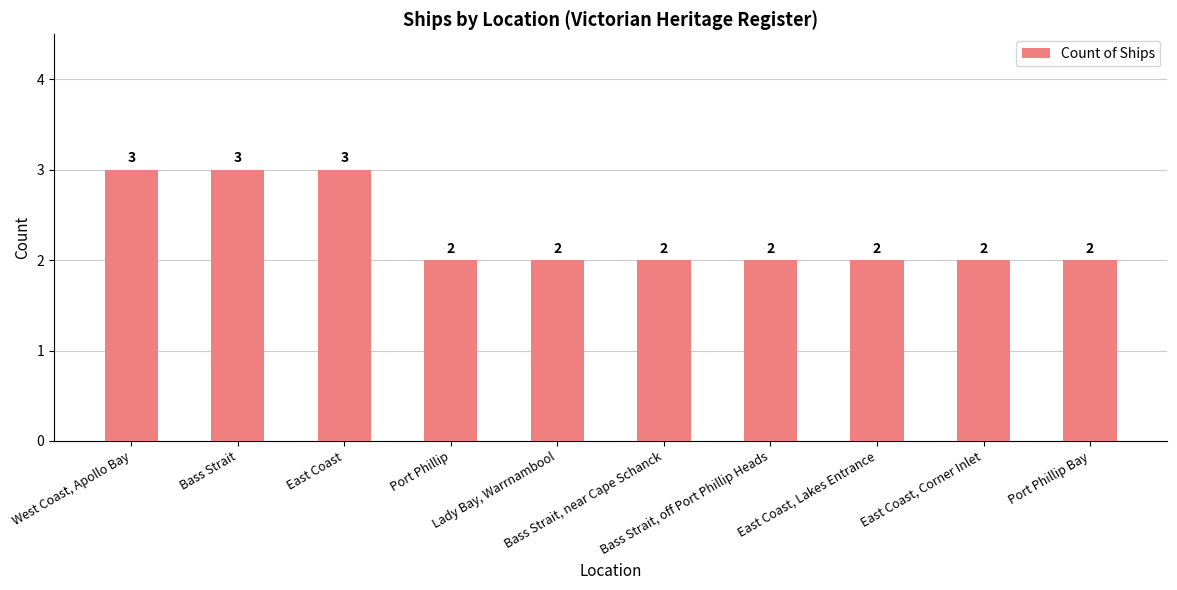

What is the label of the 3rd bar from the left?

East Coast